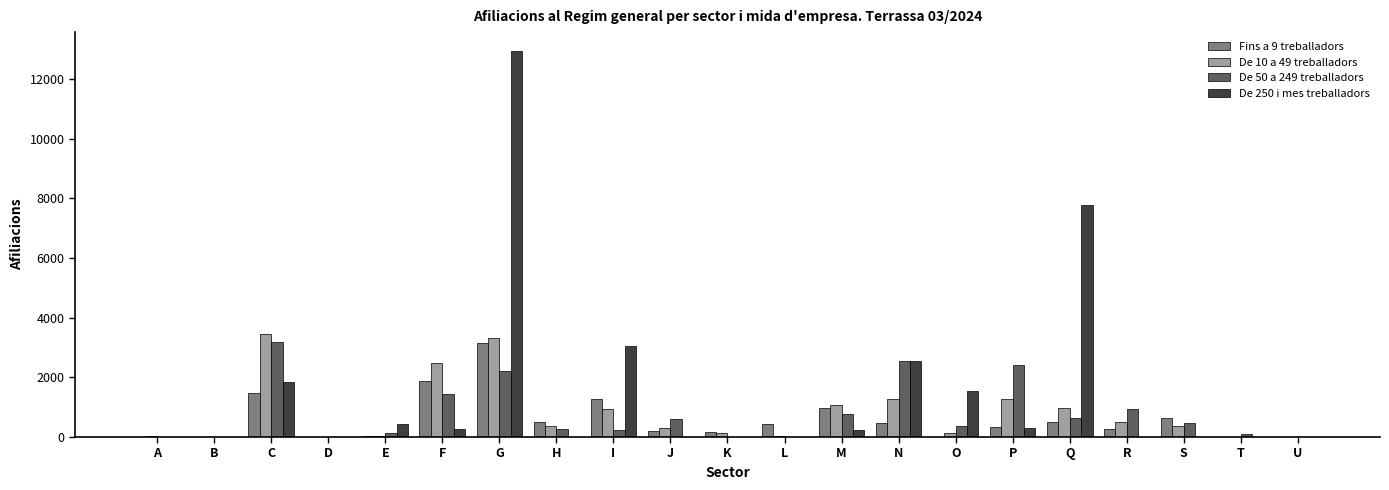

Is the value of De 250 i mes treballadors at H greater than the value of De 50 a 249 treballadors at J?

No